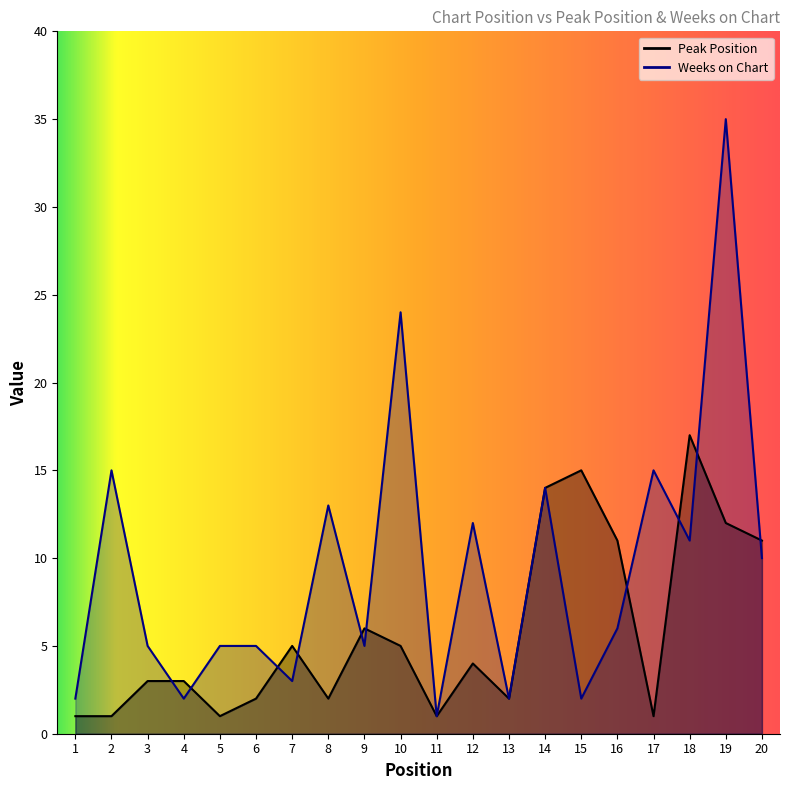

Which category has the highest value in the Peak Position series?

18